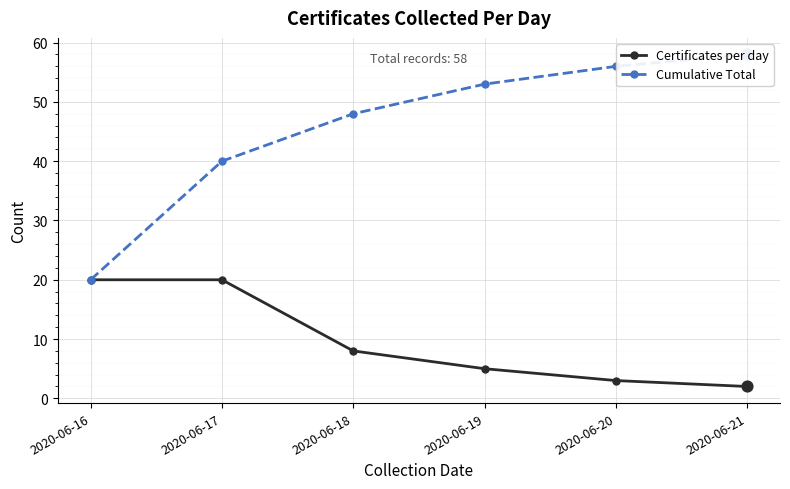

Which series has the largest total across all categories?

Cumulative Total